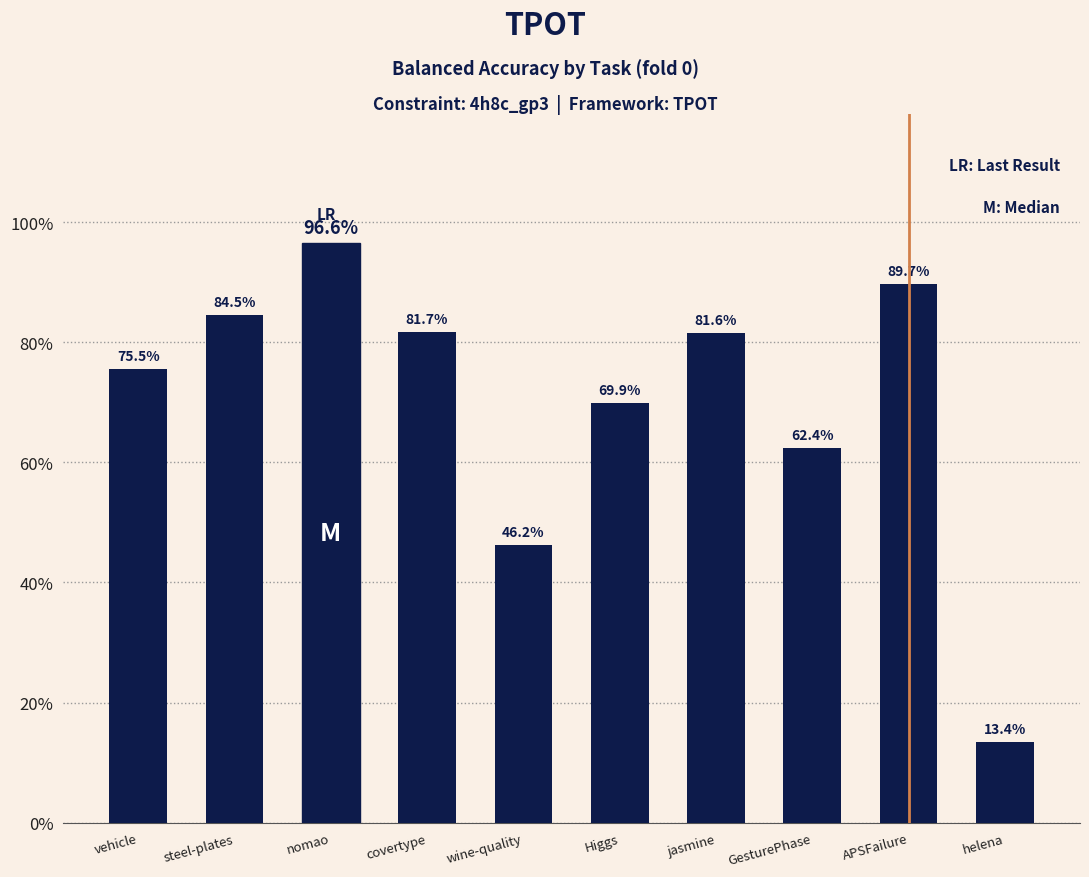

What is the difference between the maximum and second lowest values?

0.5